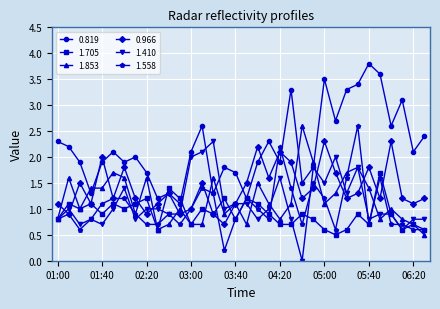

What is the greatest value displayed?

3.8